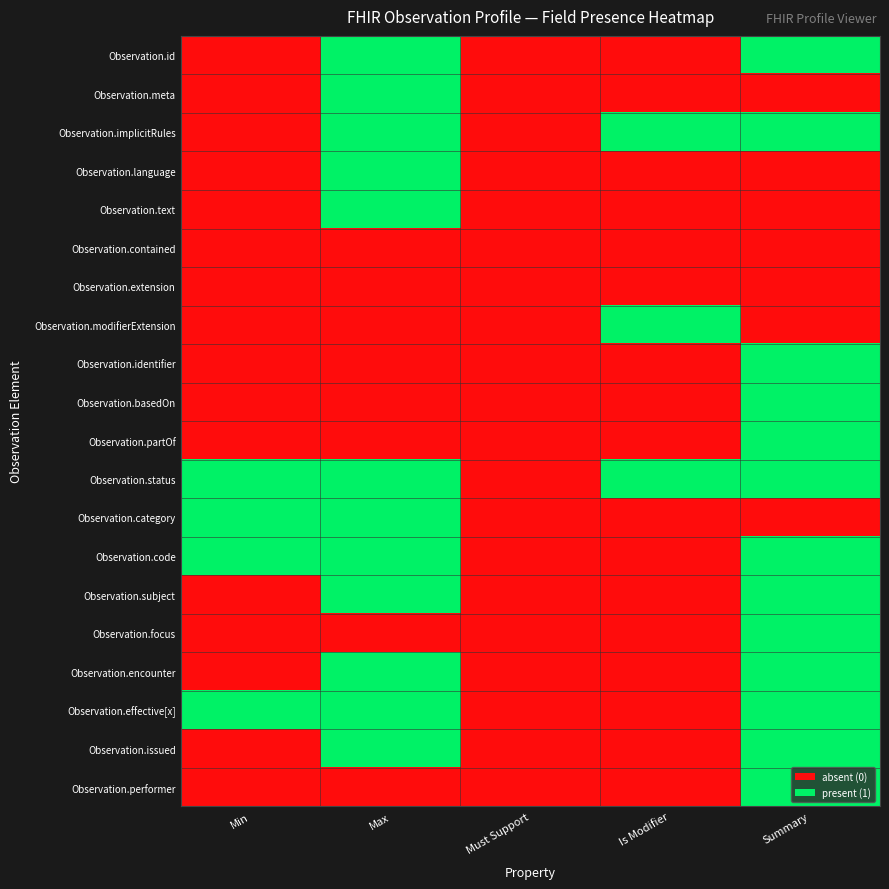

Reading left to right, extract all data points from this chart.

Observation.id: Min=0	Max=1	Must Support=0	Is Modifier=0	Summary=1
Observation.meta: Min=0	Max=1	Must Support=0	Is Modifier=0	Summary=0
Observation.implicitRules: Min=0	Max=1	Must Support=0	Is Modifier=1	Summary=1
Observation.language: Min=0	Max=1	Must Support=0	Is Modifier=0	Summary=0
Observation.text: Min=0	Max=1	Must Support=0	Is Modifier=0	Summary=0
Observation.contained: Min=0	Max=0	Must Support=0	Is Modifier=0	Summary=0
Observation.extension: Min=0	Max=0	Must Support=0	Is Modifier=0	Summary=0
Observation.modifierExtension: Min=0	Max=0	Must Support=0	Is Modifier=1	Summary=0
Observation.identifier: Min=0	Max=0	Must Support=0	Is Modifier=0	Summary=1
Observation.basedOn: Min=0	Max=0	Must Support=0	Is Modifier=0	Summary=1
Observation.partOf: Min=0	Max=0	Must Support=0	Is Modifier=0	Summary=1
Observation.status: Min=1	Max=1	Must Support=0	Is Modifier=1	Summary=1
Observation.category: Min=1	Max=1	Must Support=0	Is Modifier=0	Summary=0
Observation.code: Min=1	Max=1	Must Support=0	Is Modifier=0	Summary=1
Observation.subject: Min=0	Max=1	Must Support=0	Is Modifier=0	Summary=1
Observation.focus: Min=0	Max=0	Must Support=0	Is Modifier=0	Summary=1
Observation.encounter: Min=0	Max=1	Must Support=0	Is Modifier=0	Summary=1
Observation.effective[x]: Min=1	Max=1	Must Support=0	Is Modifier=0	Summary=1
Observation.issued: Min=0	Max=1	Must Support=0	Is Modifier=0	Summary=1
Observation.performer: Min=0	Max=0	Must Support=0	Is Modifier=0	Summary=1